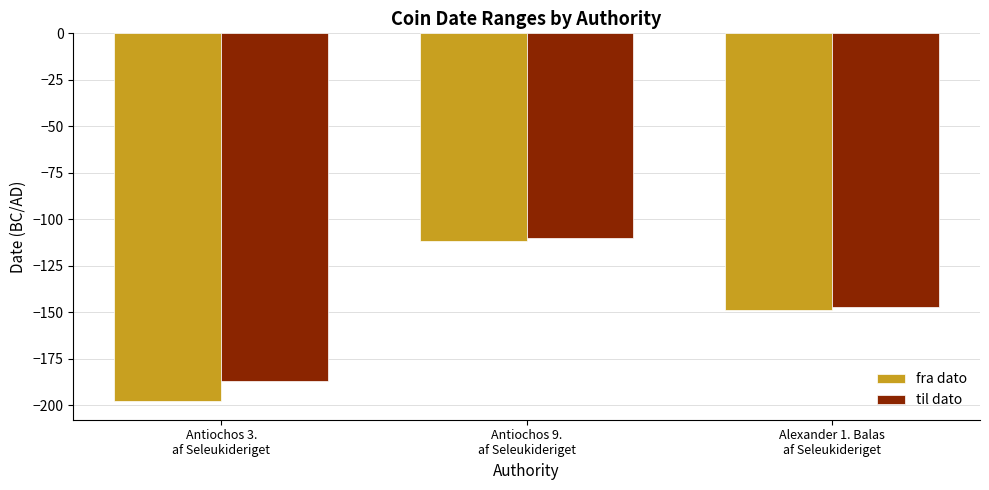

The value of til dato at Antiochos 3.
af Seleukideriget is -38. True or false?

False